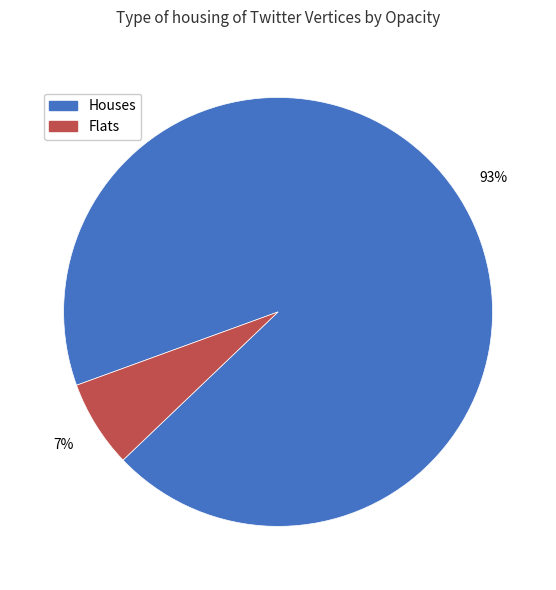

To the nearest percent, what is the average slice percentage?

50%